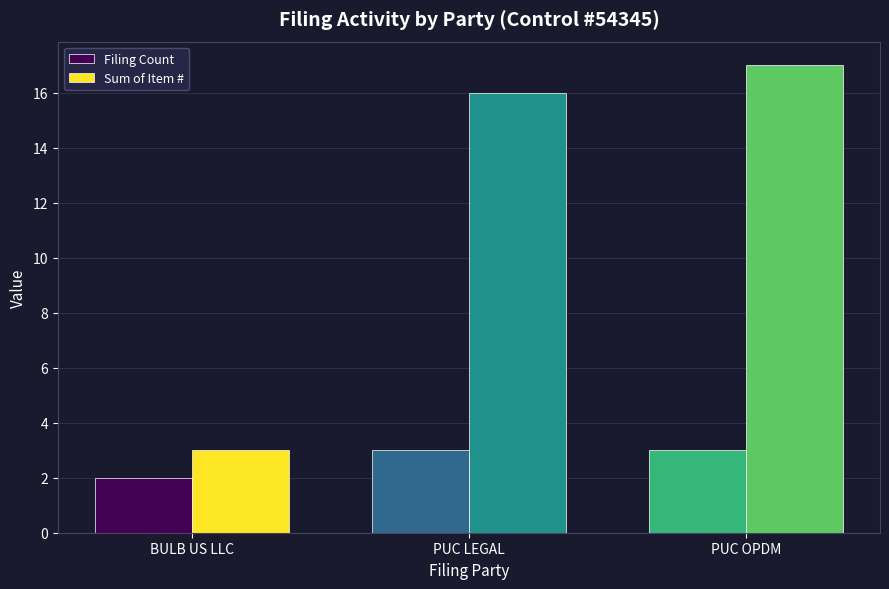

What is the value of the Sum of Item # bar at the 2nd from the left?

16